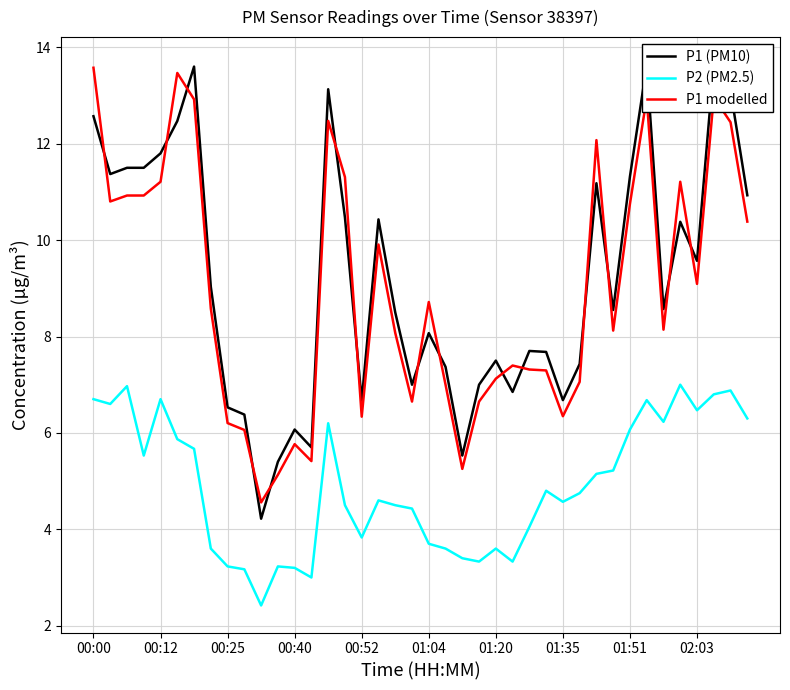

Which series has the largest range (max minus min)?

P1 (PM10)